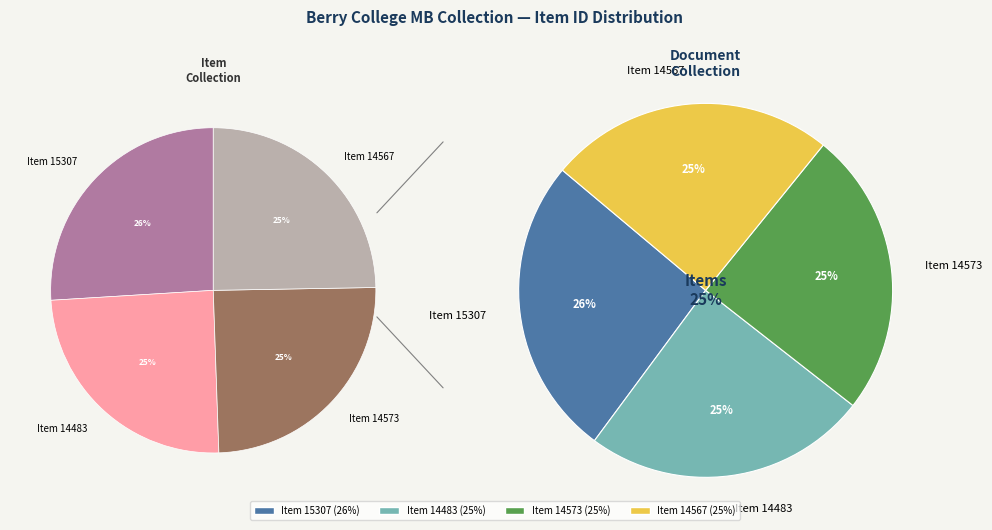

Does any single category account for the majority?

No